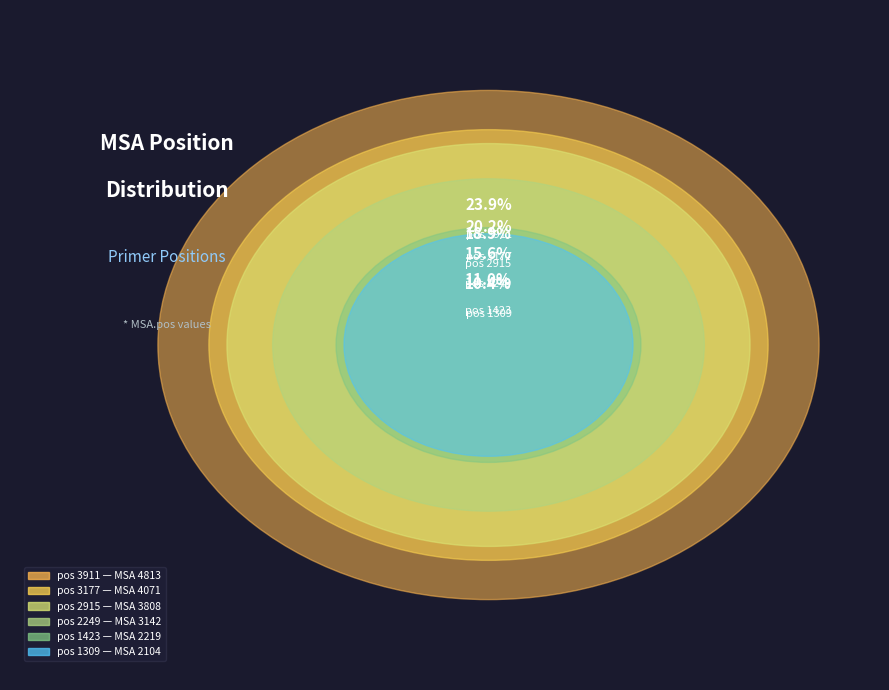

How many segments does this pie chart have?

6